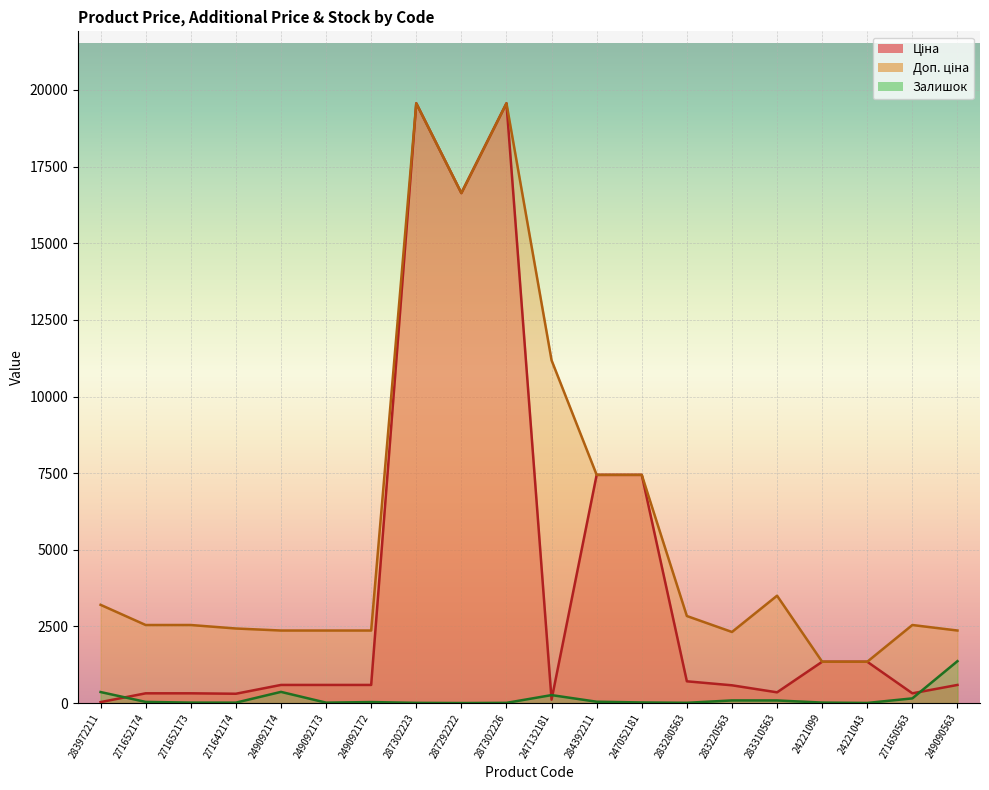

Reading left to right, transcribe all the data shown in this chart.

Ціна: 283972211=32.0	271652174=318.3	271652173=318.3	271642174=304.1	249092174=591.6	249092173=591.6	249092172=591.6	287302223=19564.9	287292222=16636.8	287302226=19564.9	247132181=111.8	284392211=7444.6	247052181=7444.6	283280563=710.0	283220563=579.8	283310563=350.2	24221099=1347.9	24221043=1347.9	271650563=318.3	249090563=591.6
Доп. ціна: 283972211=3205.0	271652174=2546.4	271652173=2546.4	271642174=2432.8	249092174=2366.5	249092173=2366.5	249092172=2366.5	287302223=19564.9	287292222=16636.8	287302226=19564.9	247132181=11182.0	284392211=7444.6	247052181=7444.6	283280563=2839.8	283220563=2319.2	283310563=3502.5	24221099=1348.0	24221043=1348.0	271650563=2546.4	249090563=2366.5
Залишок: 283972211=360.0	271652174=38.0	271652173=15.0	271642174=14.0	249092174=365.0	249092173=14.0	249092172=33.0	287302223=7.0	287292222=1.0	287302226=7.0	247132181=260.0	284392211=44.0	247052181=20.0	283280563=9.0	283220563=86.0	283310563=85.0	24221099=16.0	24221043=4.0	271650563=153.0	249090563=1367.0